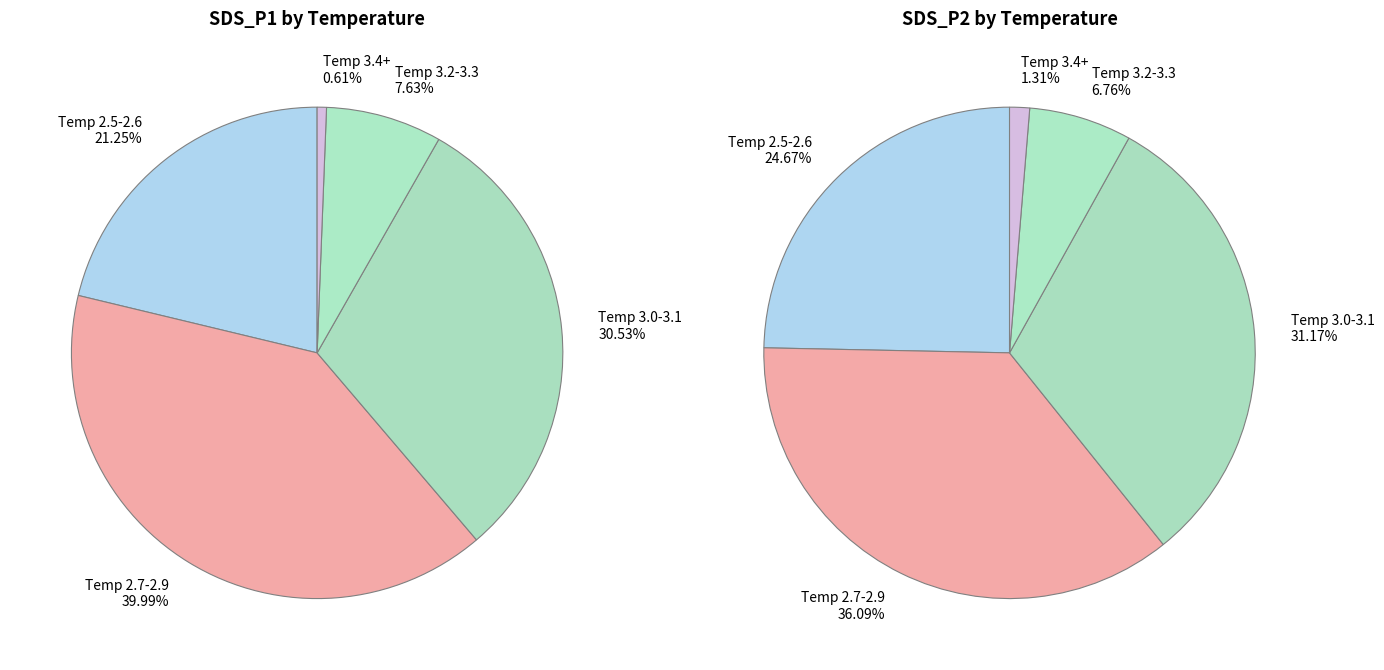

Is the sum of Temp 3.0-3.1 and 13 greater than half?

No